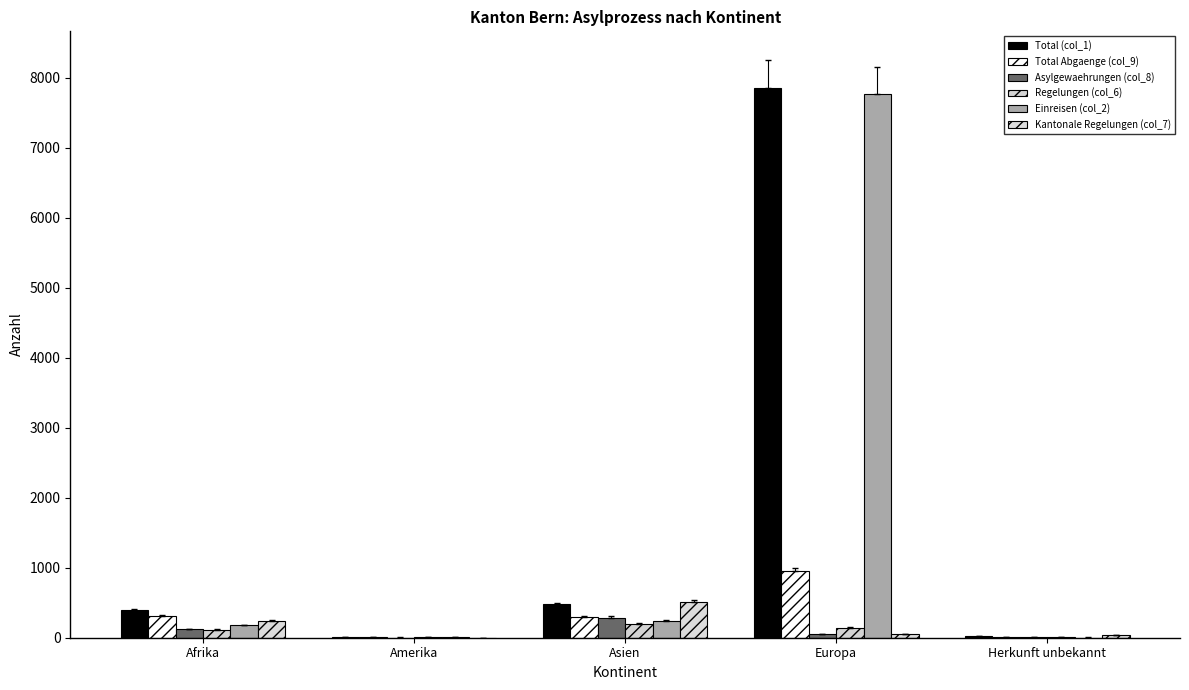

What is the sum of the Asylgewaehrungen (col_8) values at Afrika and Herkunft unbekannt?

128